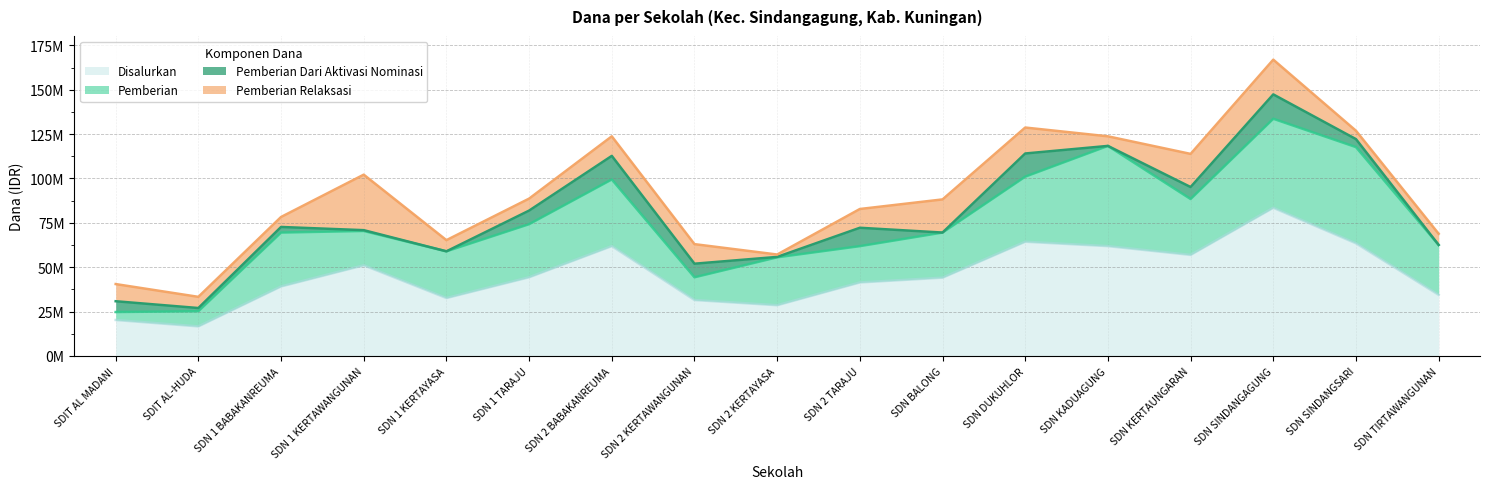

What is the spread (max minus min) of values at SD NEGERI SINDANGSARI?

58950000